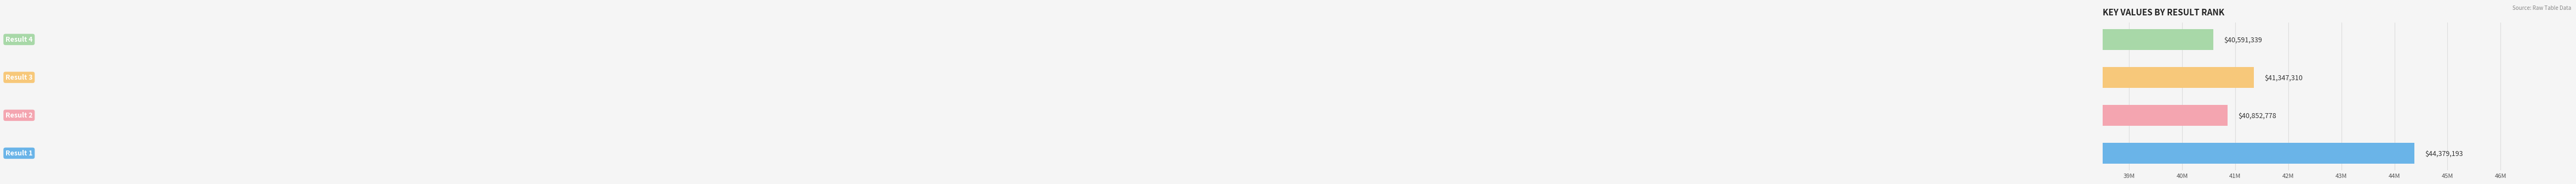

Are the bars grouped side by side (vs. stacked)?

No